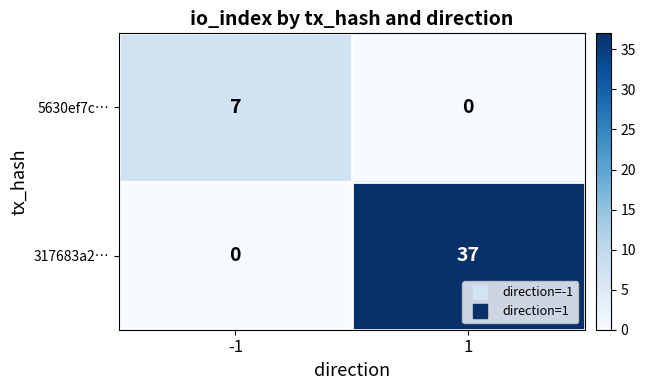

Reading left to right, transcribe all the data shown in this chart.

5630ef7c…: -1=7	1=0
317683a2…: -1=0	1=37